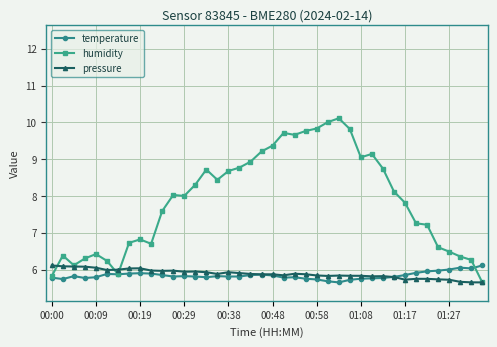

True or false: pressure has more than 2 points higher than both neighbors.

True